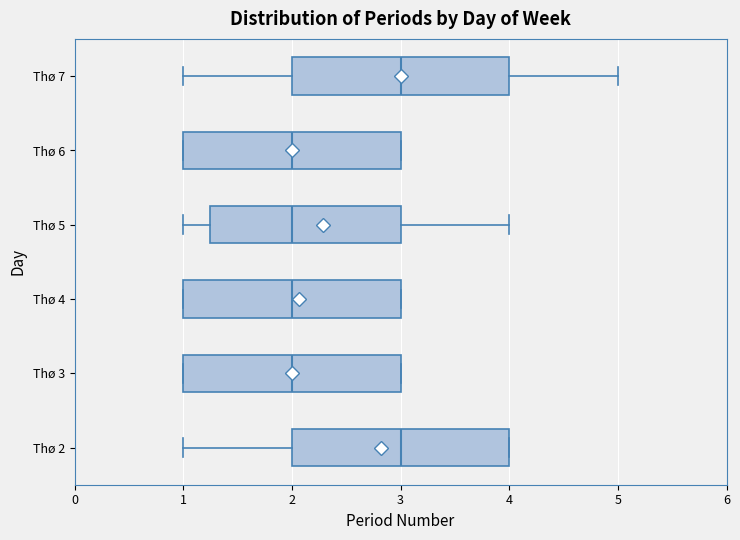

Reading bottom to top, transcribe this box plot: for each box, give where its median line is, the range the box spans, and where its two whiskers end, as read against the x-axis. The values are not printed on the chart, so give them approximately, as read against the axis.

Thø 2: median 3.0, box 2.0 to 4.0, whiskers 1.0 to 4.0
Thø 3: median 2.0, box 1.0 to 3.0, whiskers 1.0 to 3.0
Thø 4: median 2.0, box 1.0 to 3.0, whiskers 1.0 to 3.0
Thø 5: median 2.0, box 1.3 to 3.0, whiskers 1.0 to 4.0
Thø 6: median 2.0, box 1.0 to 3.0, whiskers 1.0 to 3.0
Thø 7: median 3.0, box 2.0 to 4.0, whiskers 1.0 to 5.0